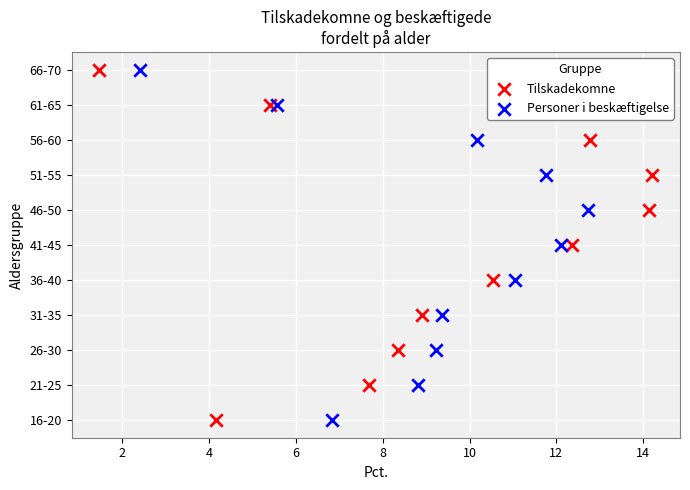

What are all the series names shown in the legend?

Tilskadekomne, Personer i beskæftigelse